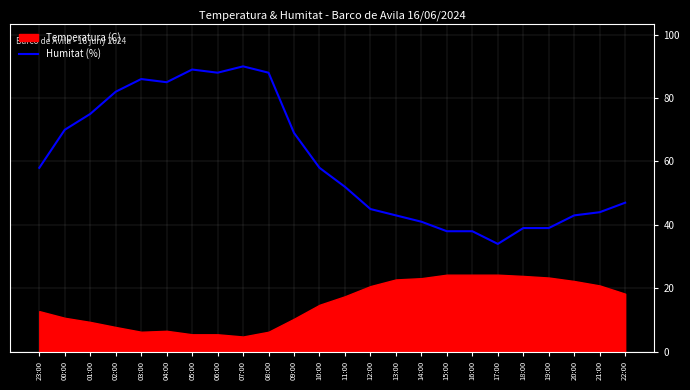

Is it true that Humitat (%) equals 11 at 18:00?

False